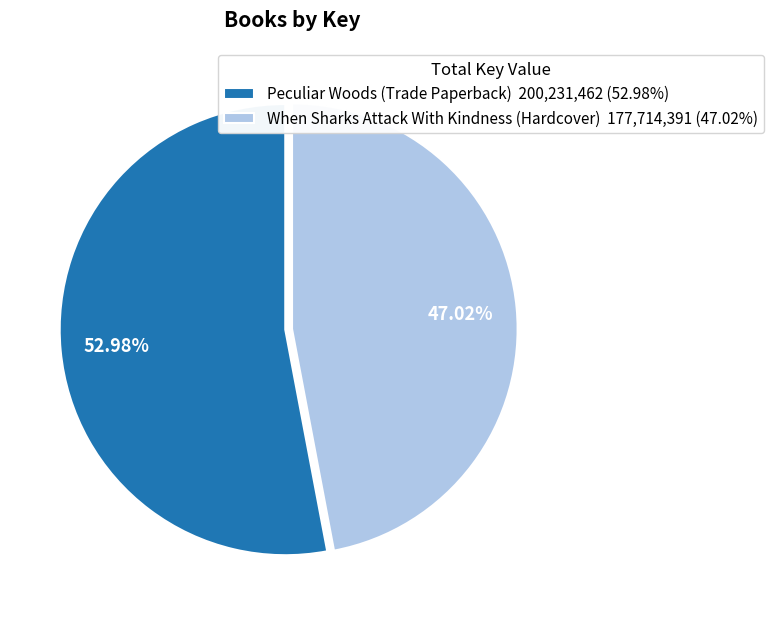

How many segments does this pie chart have?

2